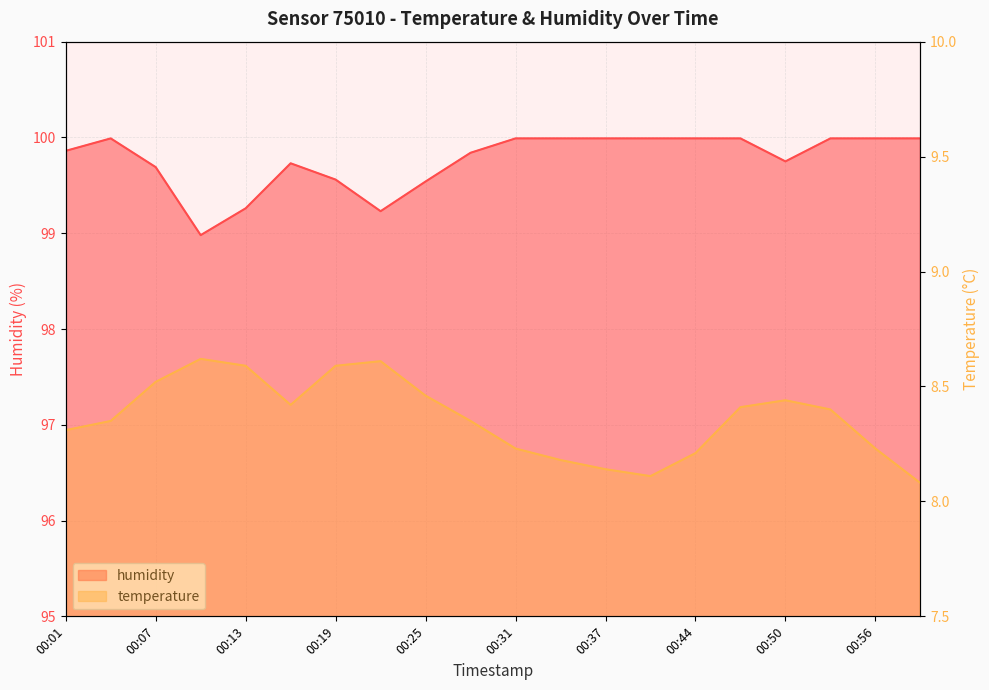

At 00:41, list the series in order from smallest to largest.

temperature, humidity